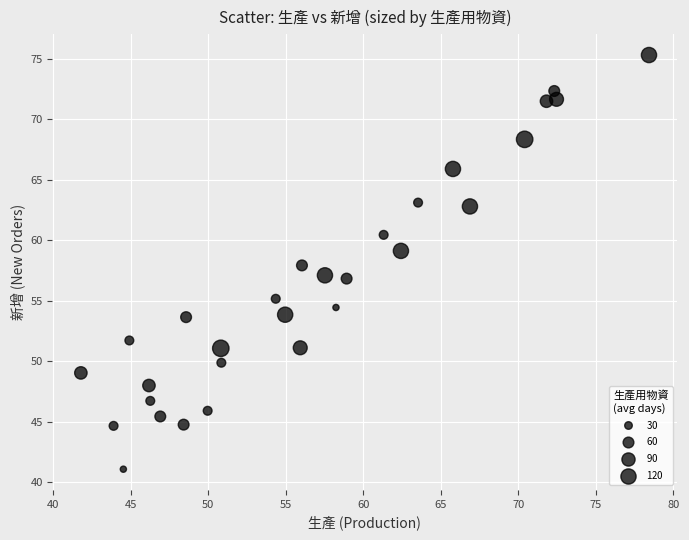

What is the range of X values (max minus min)?

36.6